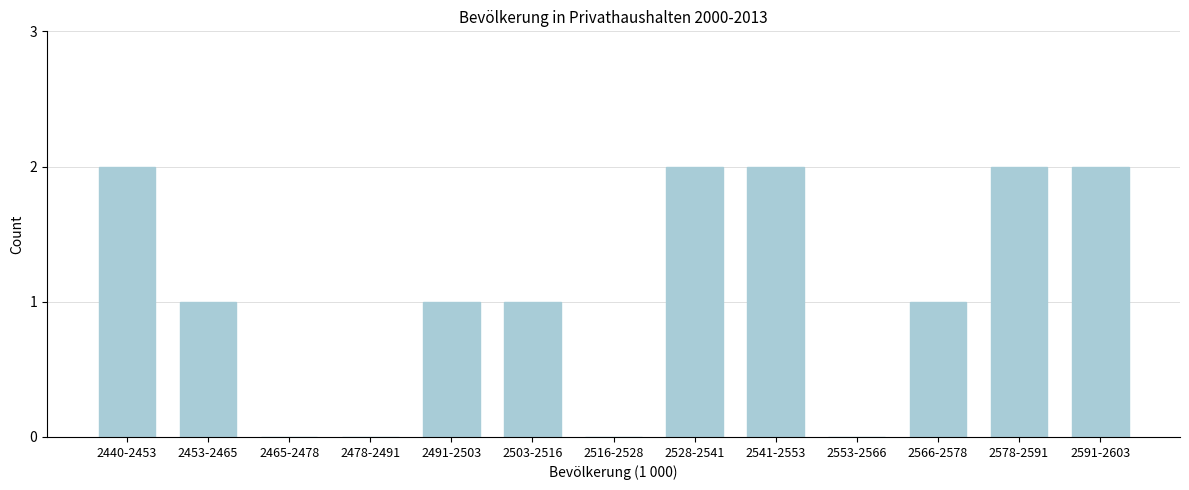

Reading left to right, what are all the values shown in this chart?

2440-2453=2	2453-2465=1	2465-2478=0	2478-2491=0	2491-2503=1	2503-2516=1	2516-2528=0	2528-2541=2	2541-2553=2	2553-2566=0	2566-2578=1	2578-2591=2	2591-2603=2